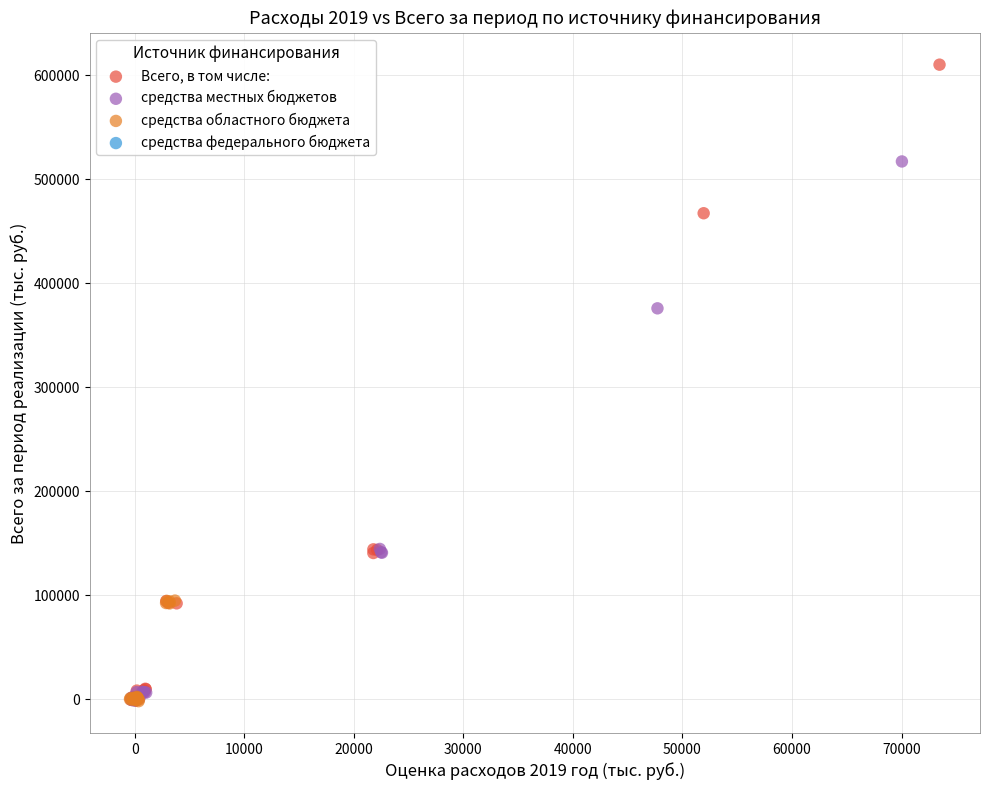

Which series has the largest Y range (max minus min)?

Всего, в том числе: